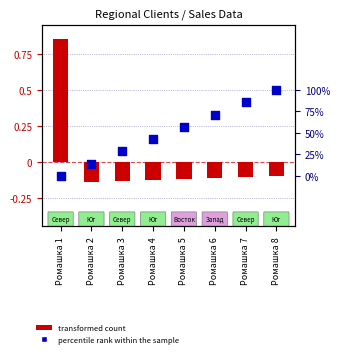

At how many categories does at least one series exceed 0?

7